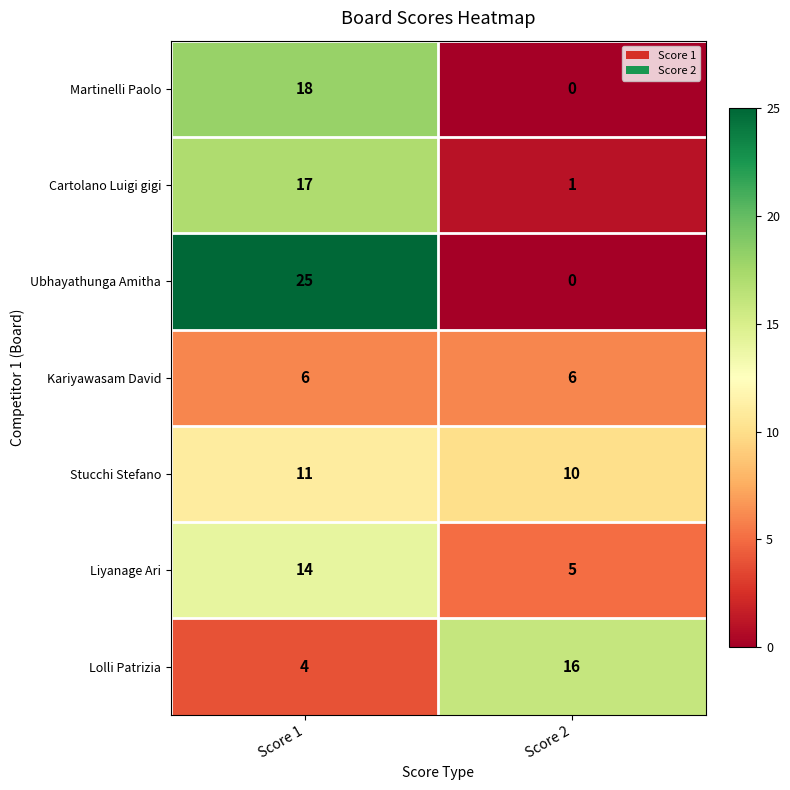

True or false: Ubhayathunga Amitha has a value of 14 at Score 2.

False